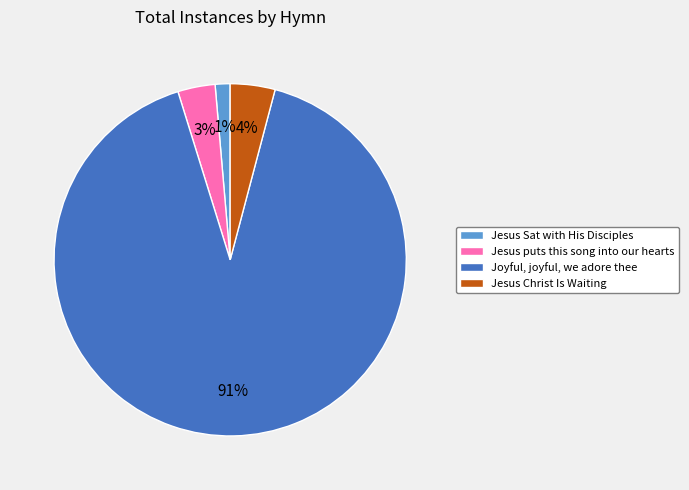

Count the number of slices in the pie.

4